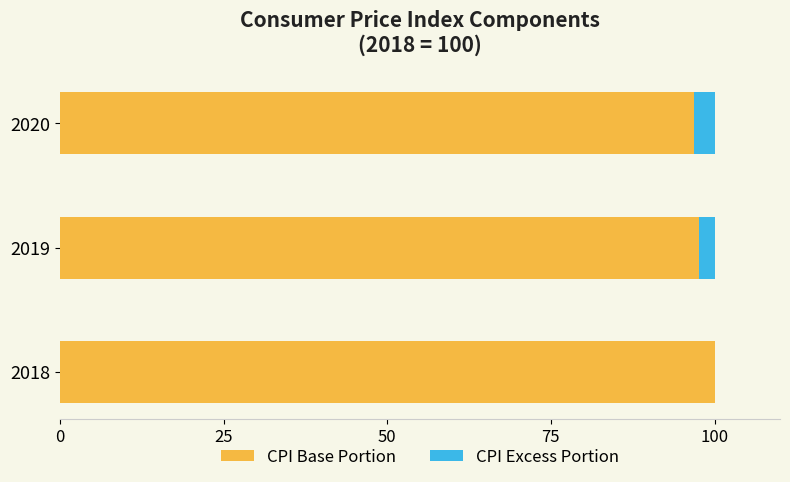

What is the total value across all series at 2018?

100.0